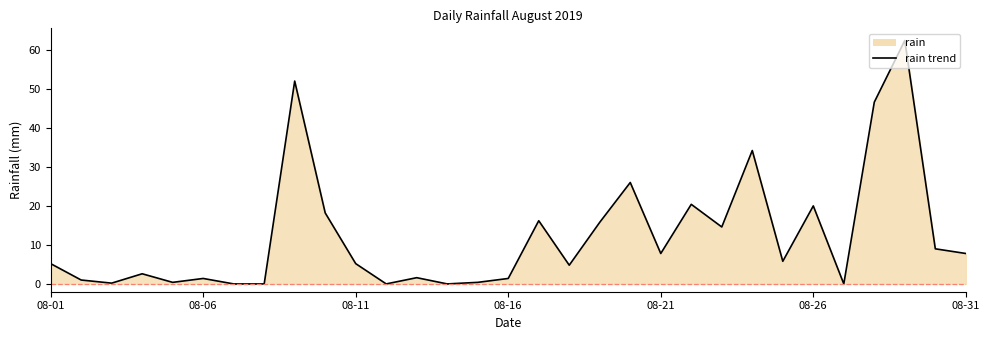

How many lines are shown in the chart?

1